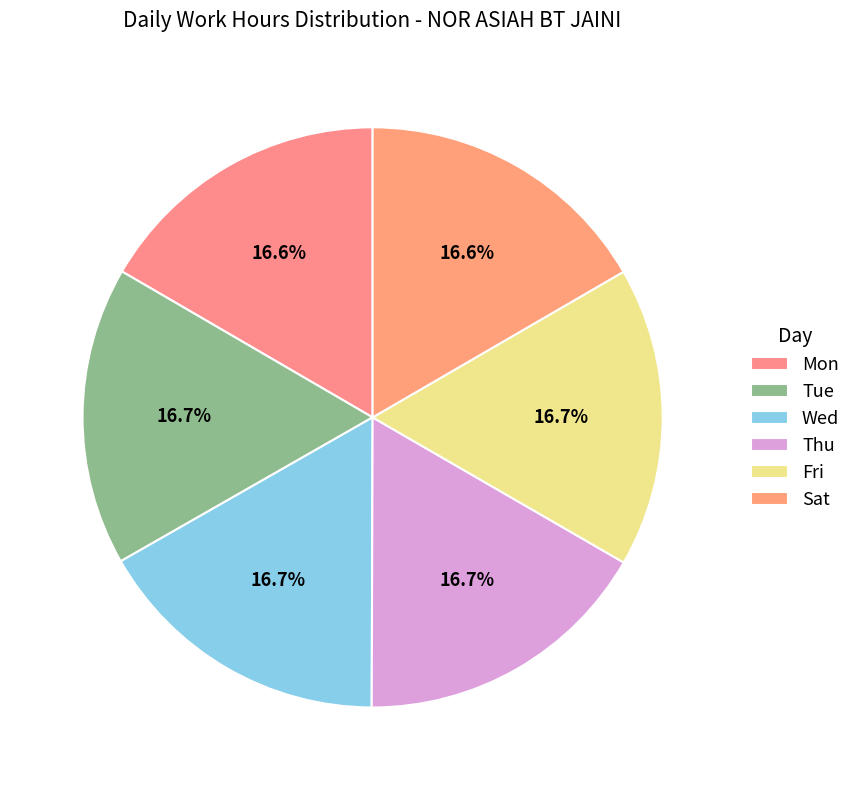

Is there a majority slice in this chart?

No